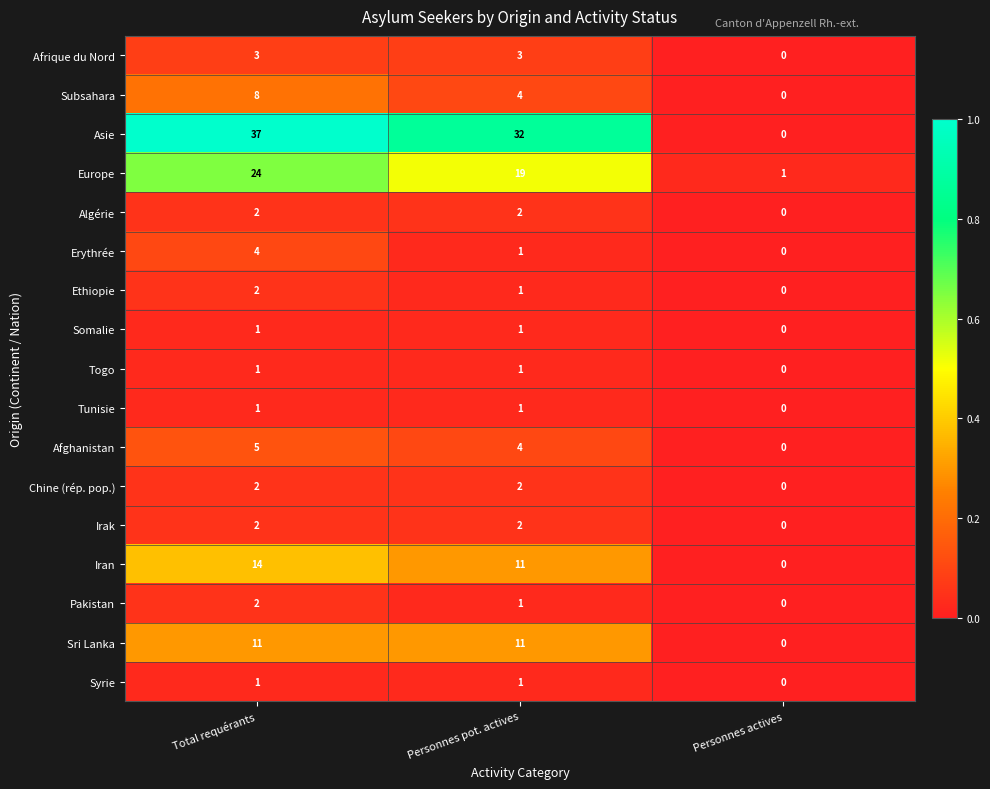

Which series has the largest total across all categories?

Asie